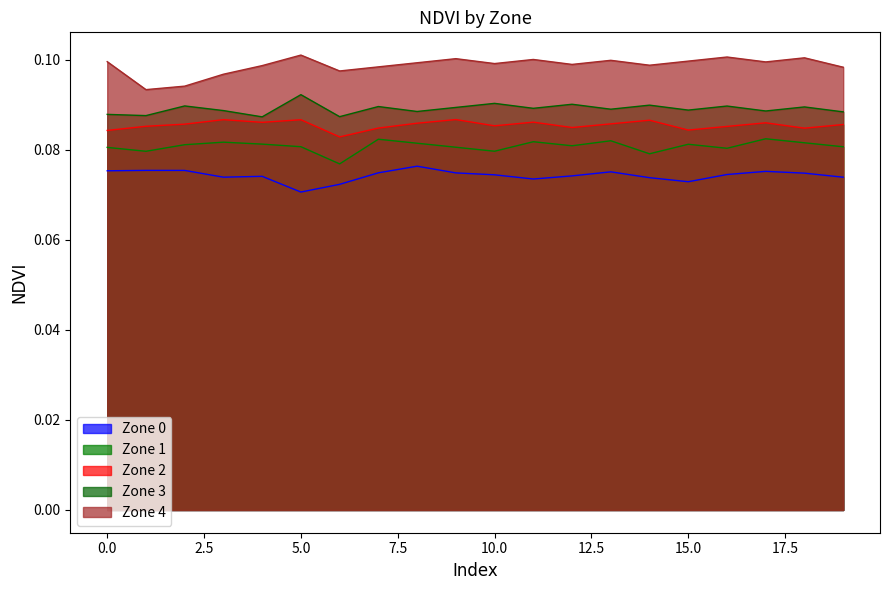

What is the sum of all Zone 3 values?

1.8